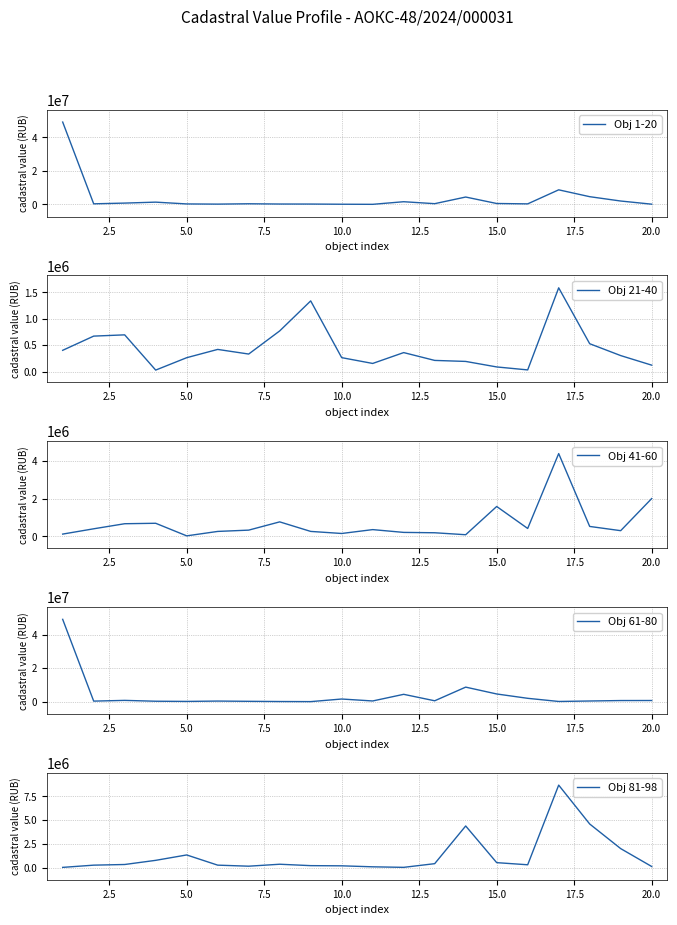

What is the difference between the maximum and second lowest values in the Obj 21-40 series?

1551744.5